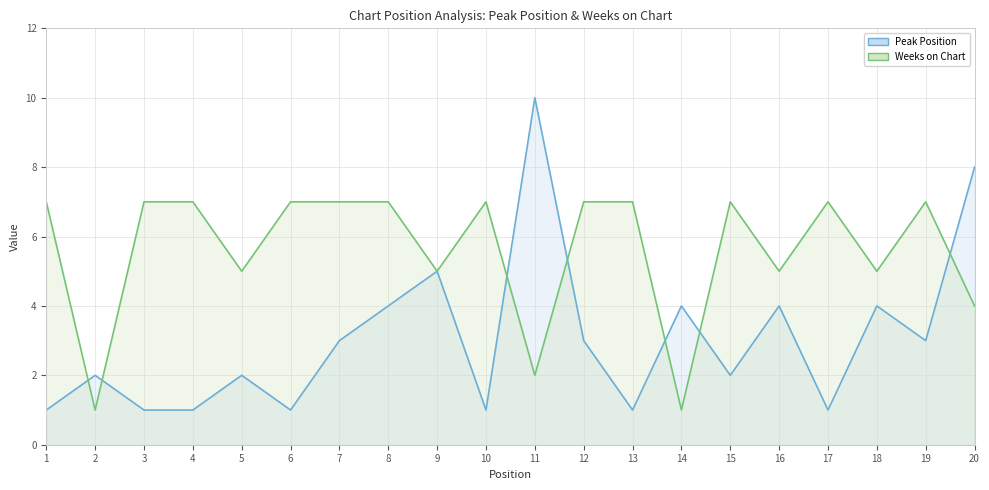

How many lines are shown in the chart?

2